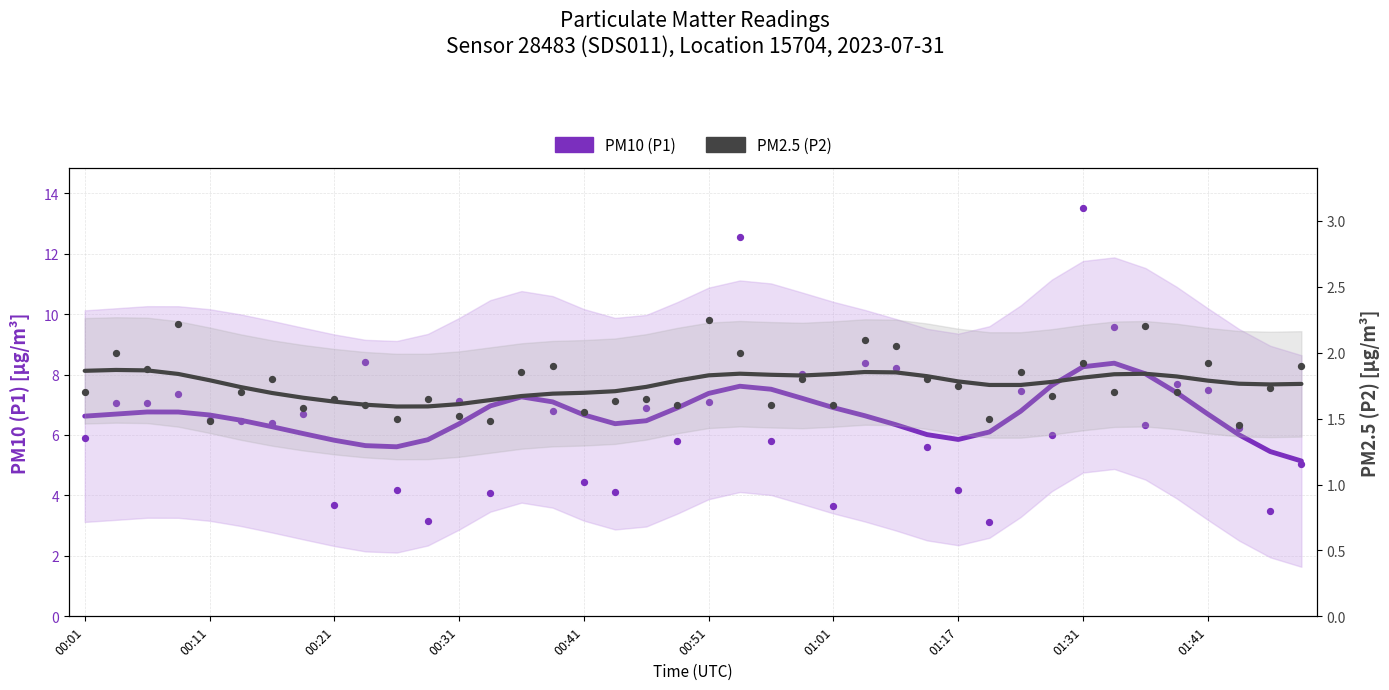

Which series has the largest total across all categories?

PM10 (P1)